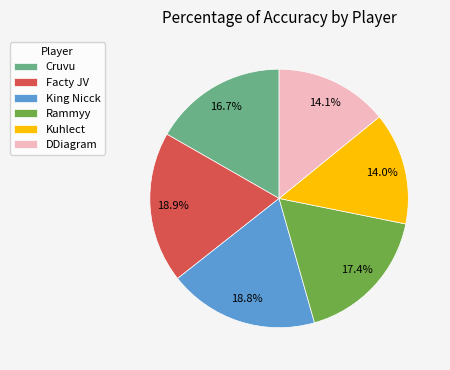

What percentage is the Rammyy slice, to the nearest percent?

17%